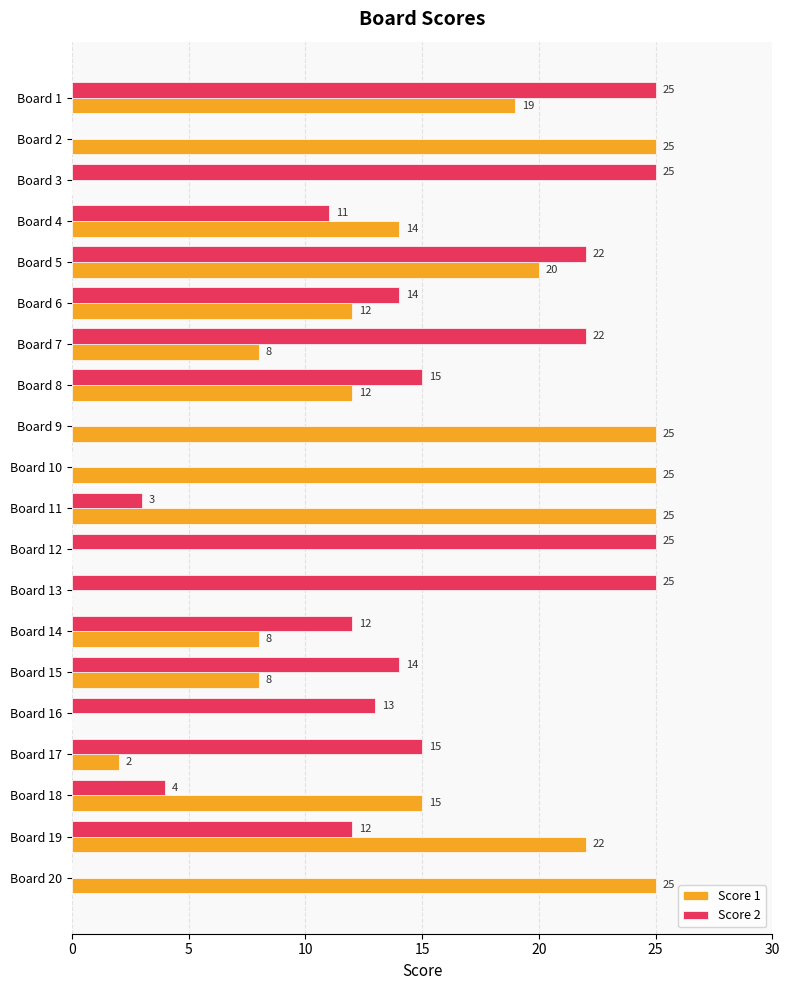

The Score 2 series shows -10 at Board 20. True or false?

False